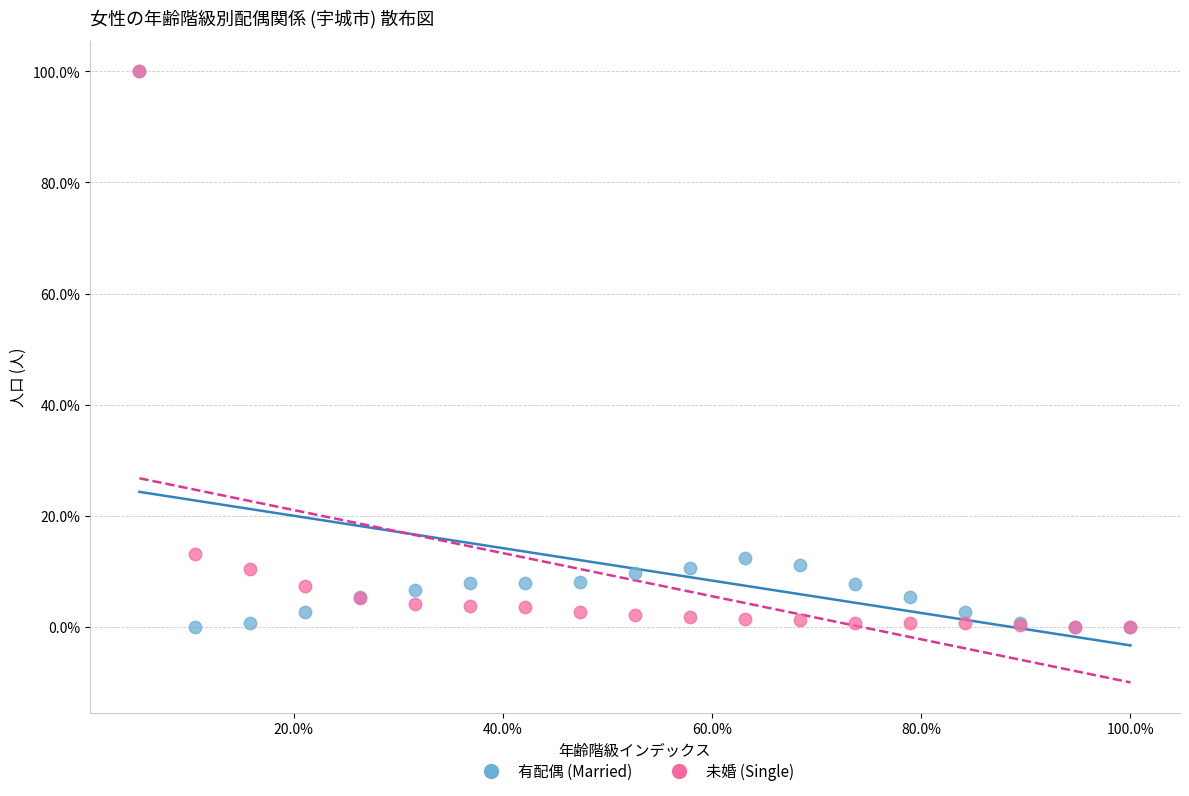

What are all the series names shown in the legend?

有配偶 (Married), 未婚 (Single)